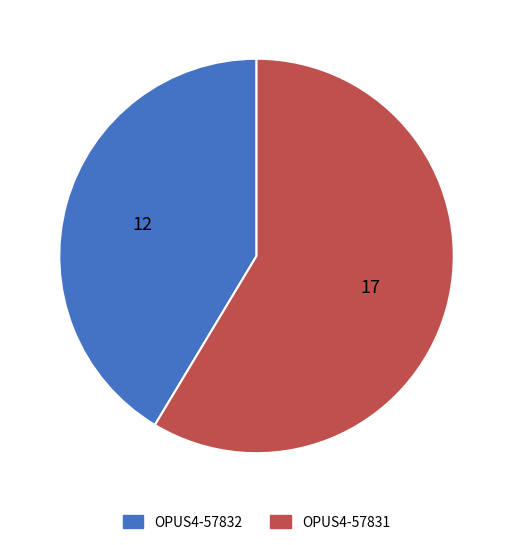

What is the majority slice?

OPUS4-57831